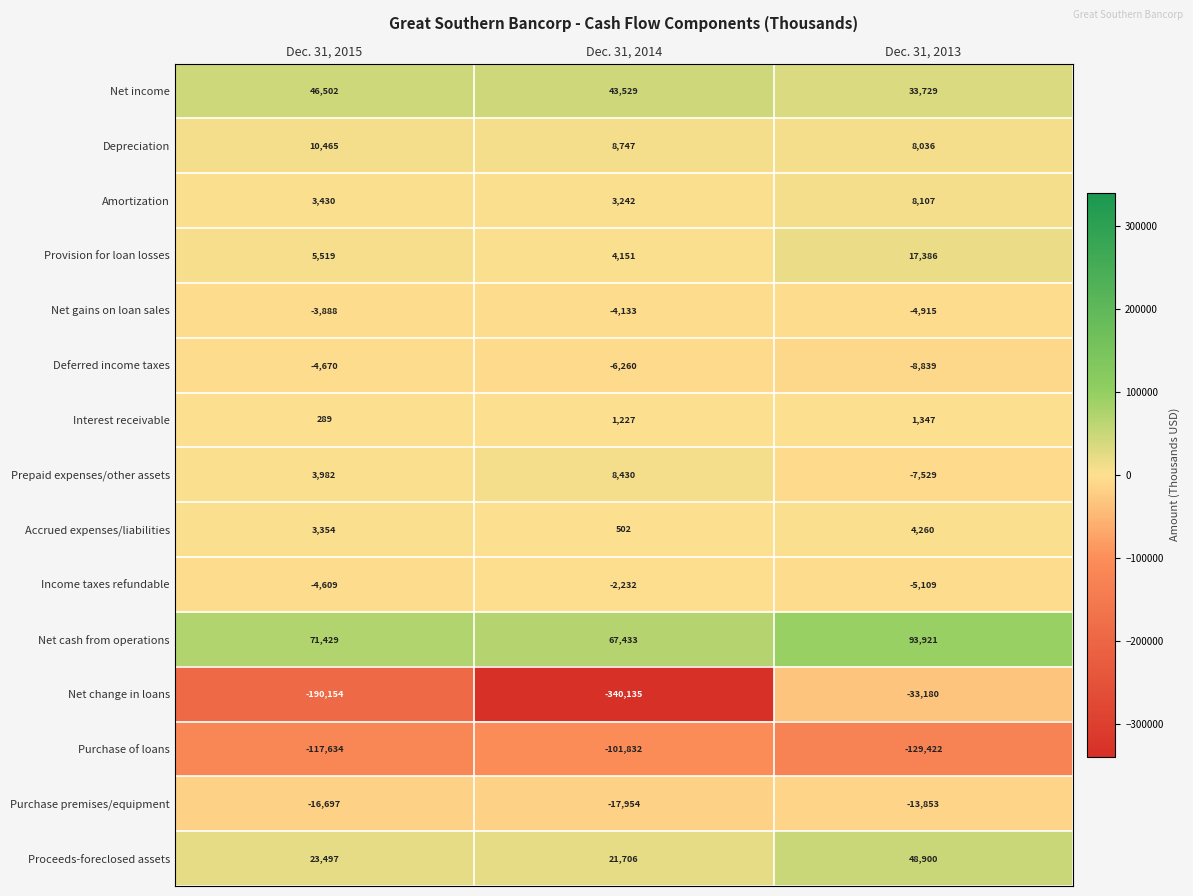

Is it true that Depreciation equals 8747 at Dec. 31, 2014?

True